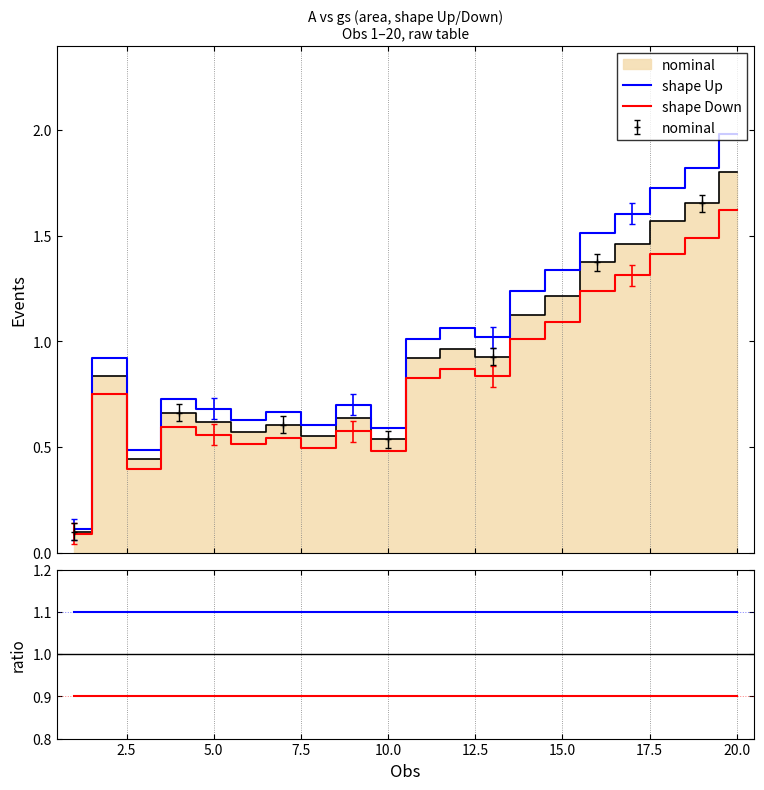

What is the value of the shape Up ratio point at the 4th from the left?

1.1